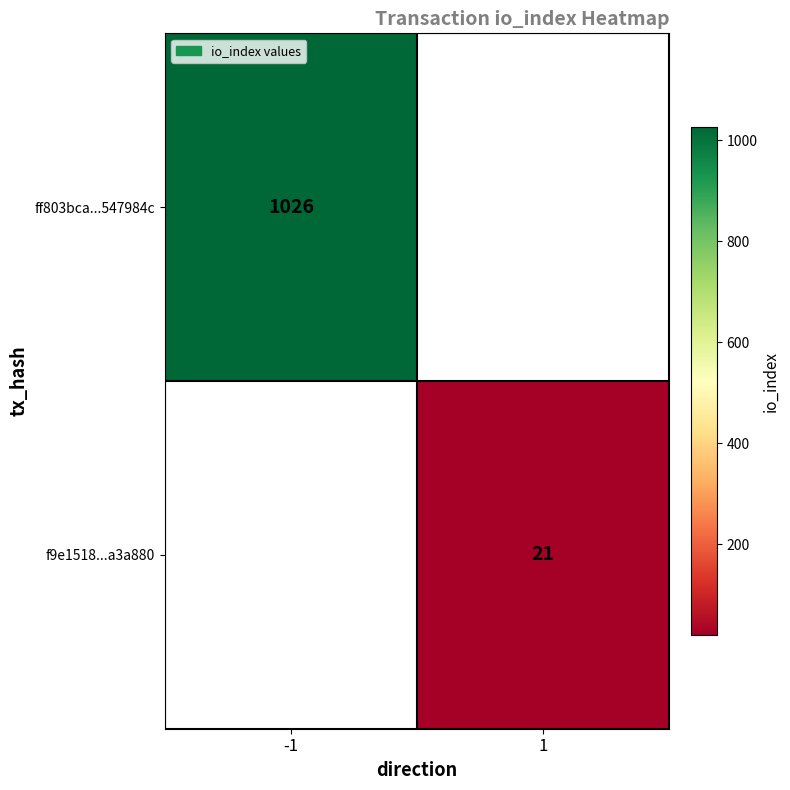

True or false: ff803bca...547984c has a value of 281 at -1.

False